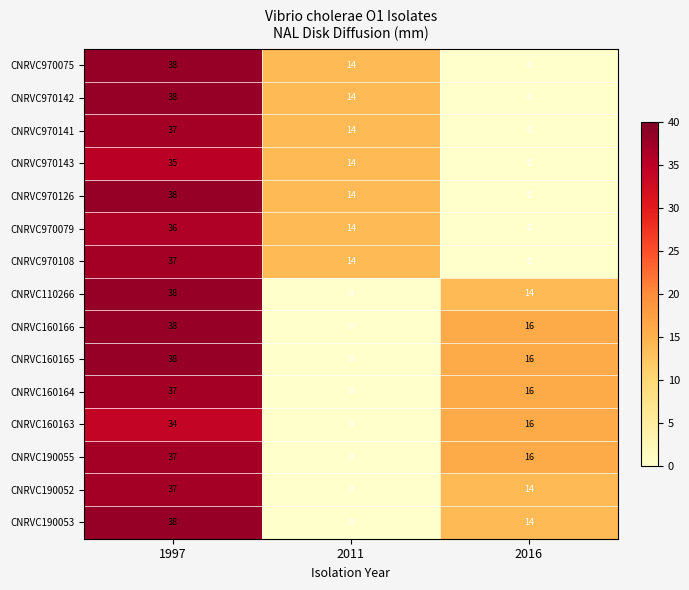

What is the spread (max minus min) of values at 1997?

4